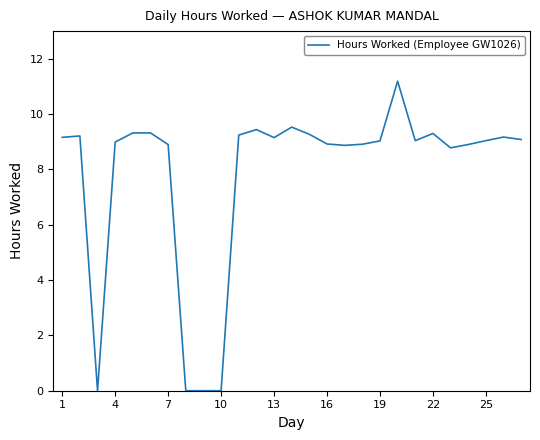

What is the maximum value shown in the chart?

11.2